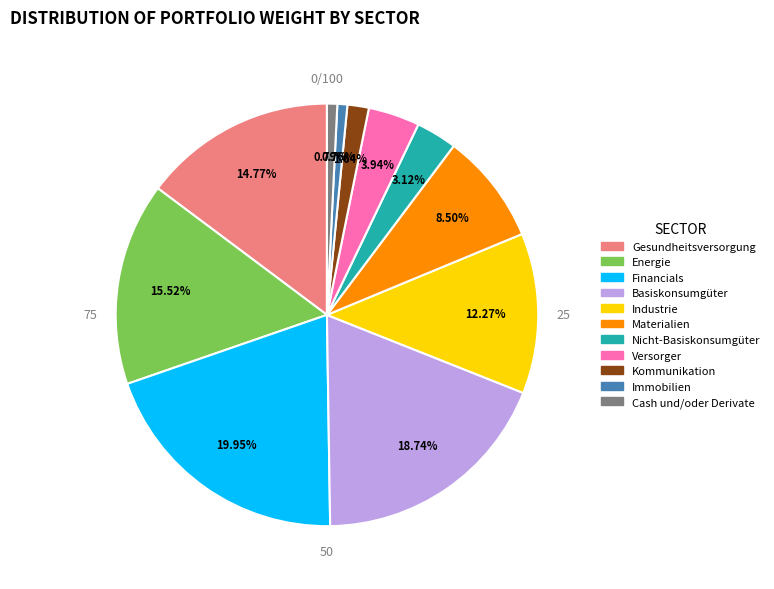

Rank the categories by value from highest to lowest.

Financials, Basiskonsumgüter, Energie, Gesundheitsversorgung, Industrie, Materialien, Versorger, Nicht-Basiskonsumgüter, Kommunikation, Cash und/oder Derivate, Immobilien